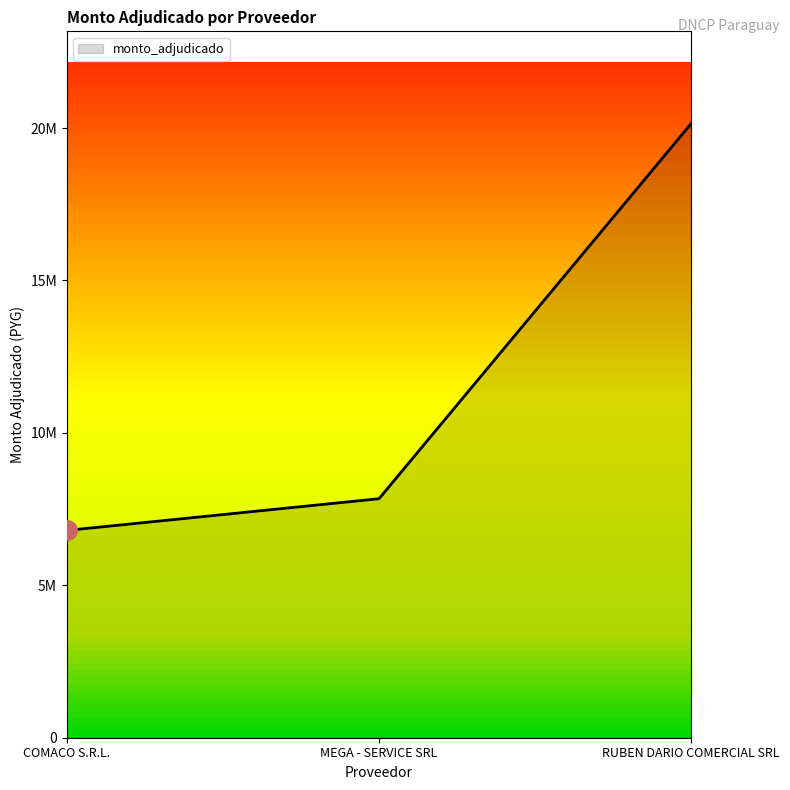

At which label does the data first exceed 7840000?

RUBEN DARIO COMERCIAL SRL